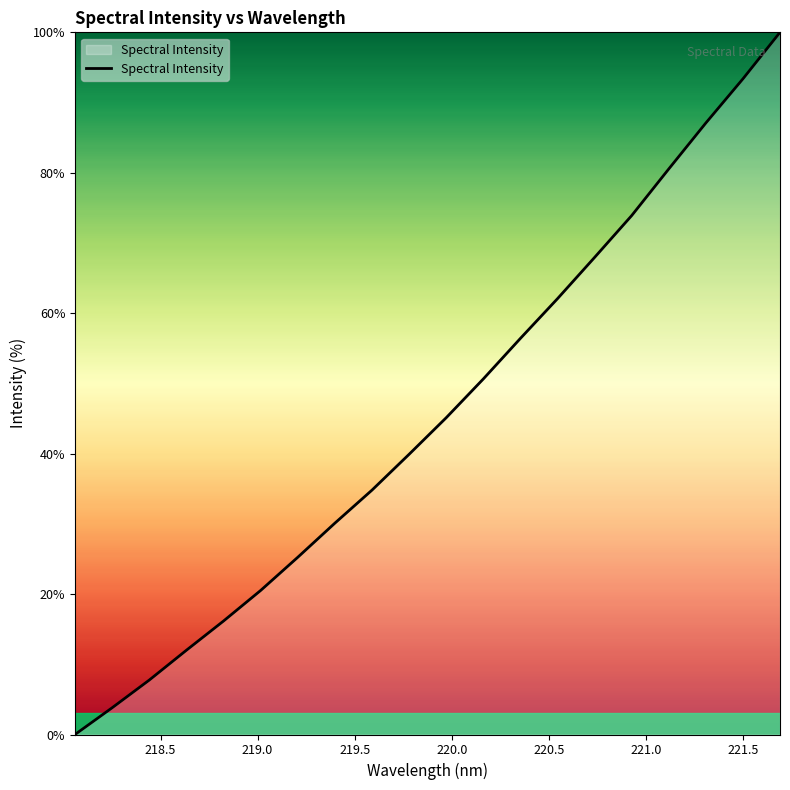

What is the greatest value displayed?

100.0